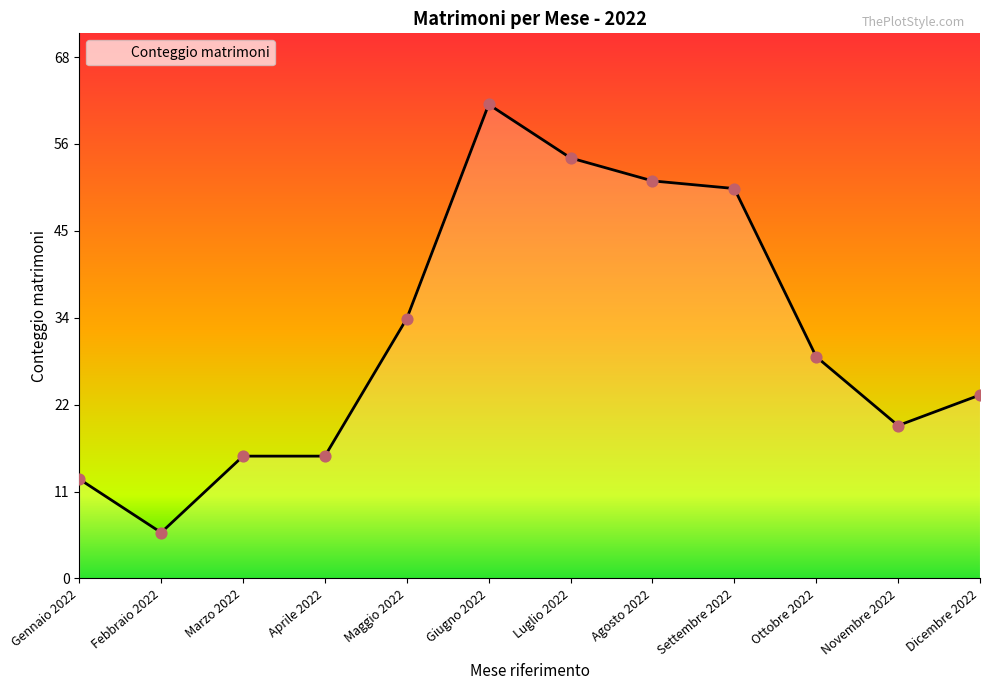

What is the change in value from Maggio 2022 to Novembre 2022?

-14